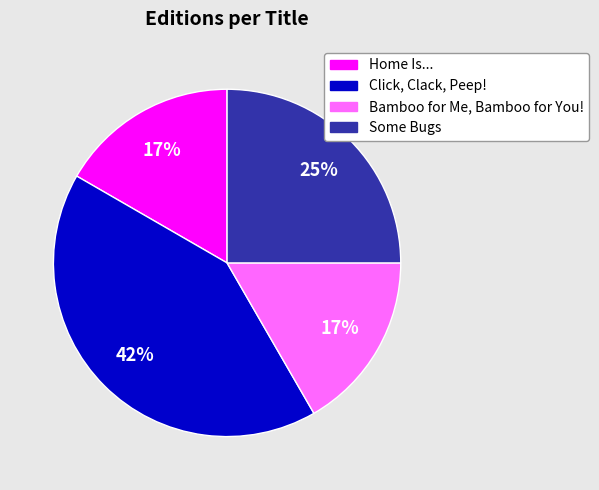

Is Click, Clack, Peep! the majority of the pie?

No